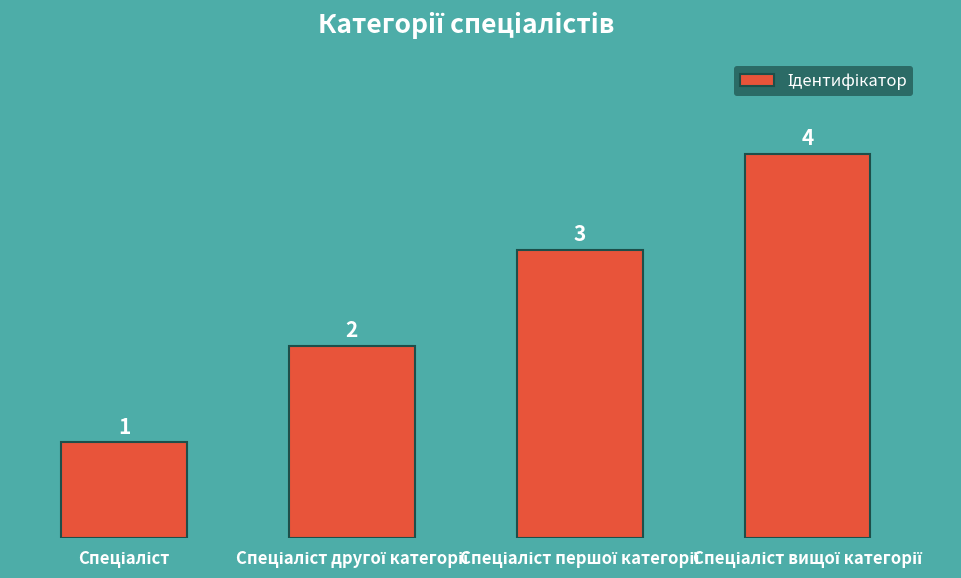

What is the difference between the maximum and minimum values?

3